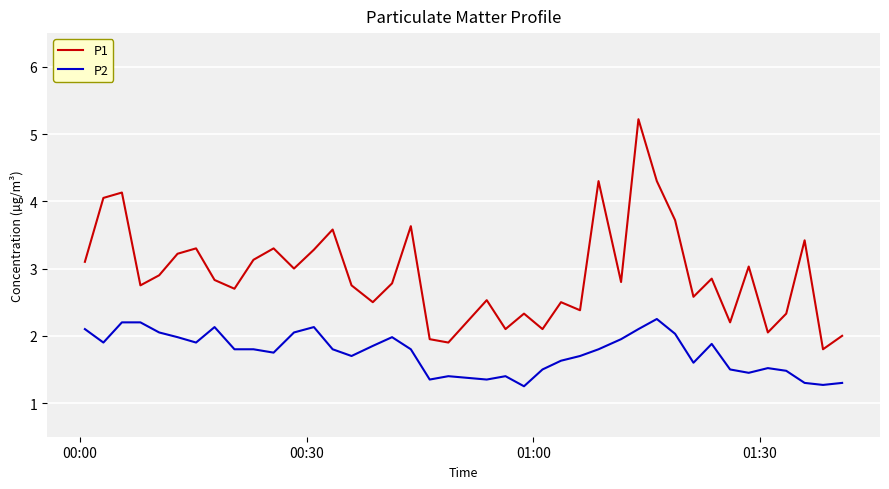

Rank the series by their average value, from highest to lowest.

P1, P2